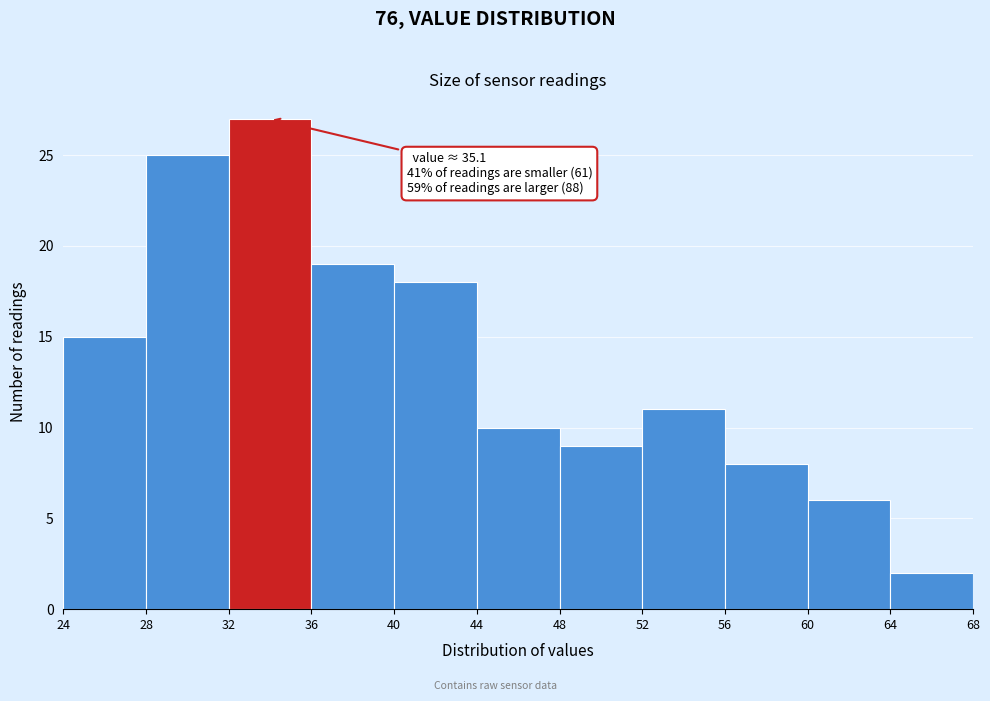

Over which range of the x-axis is the bar tallest?

32 to 36